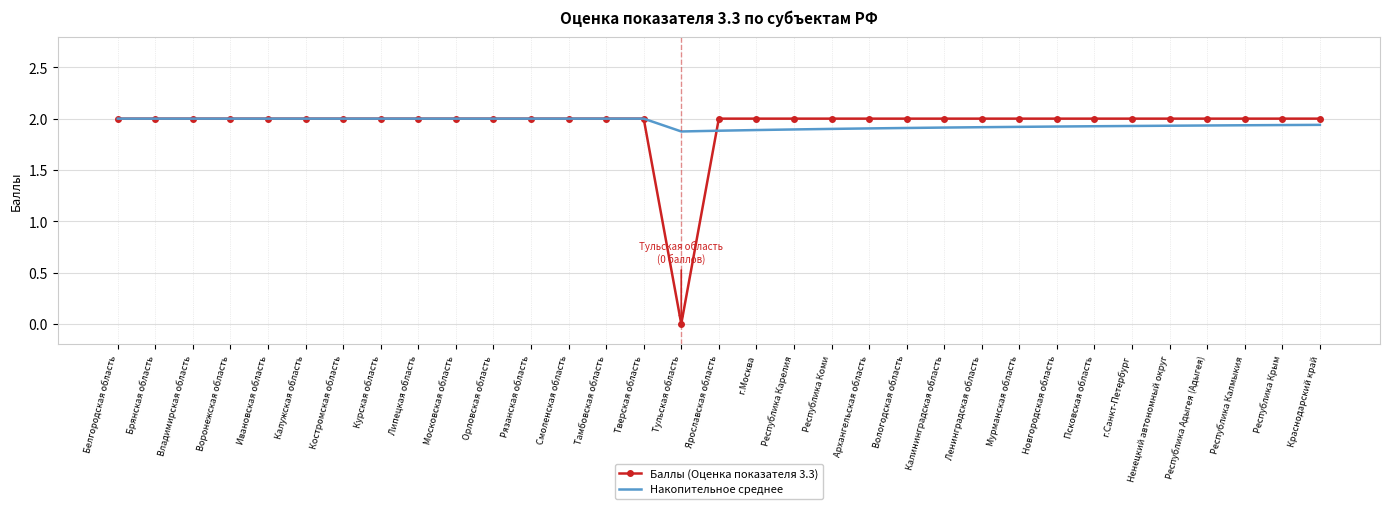

What is the greatest value displayed?

2.0